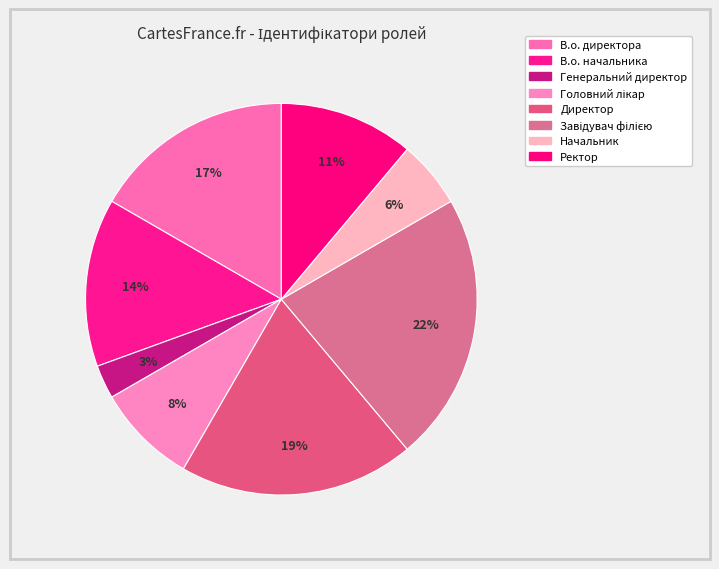

Which slice is the smallest?

Генеральний директор